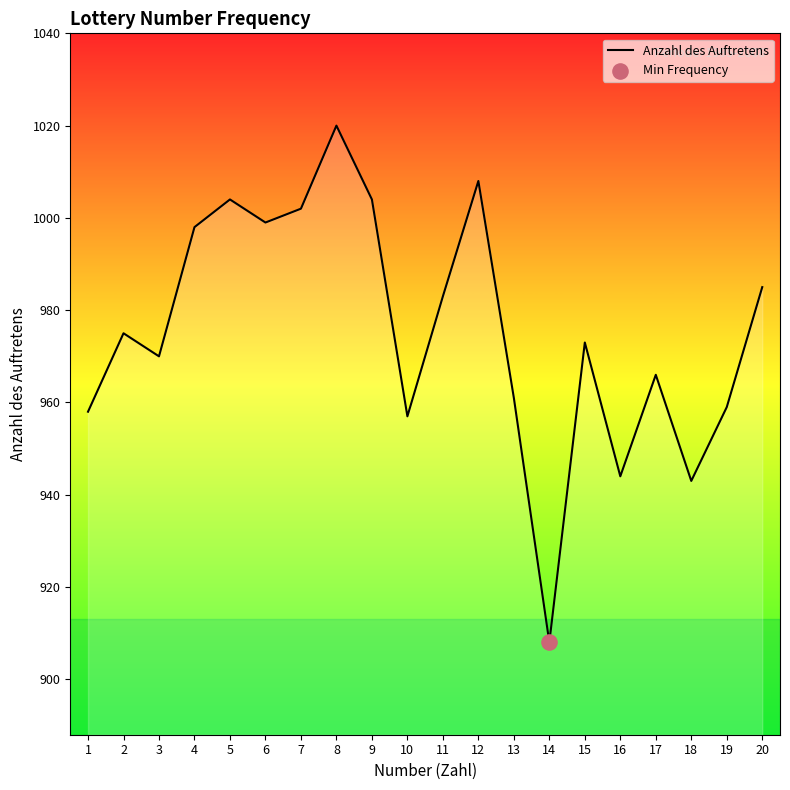

What is the change in value from 9 to 18?

-61